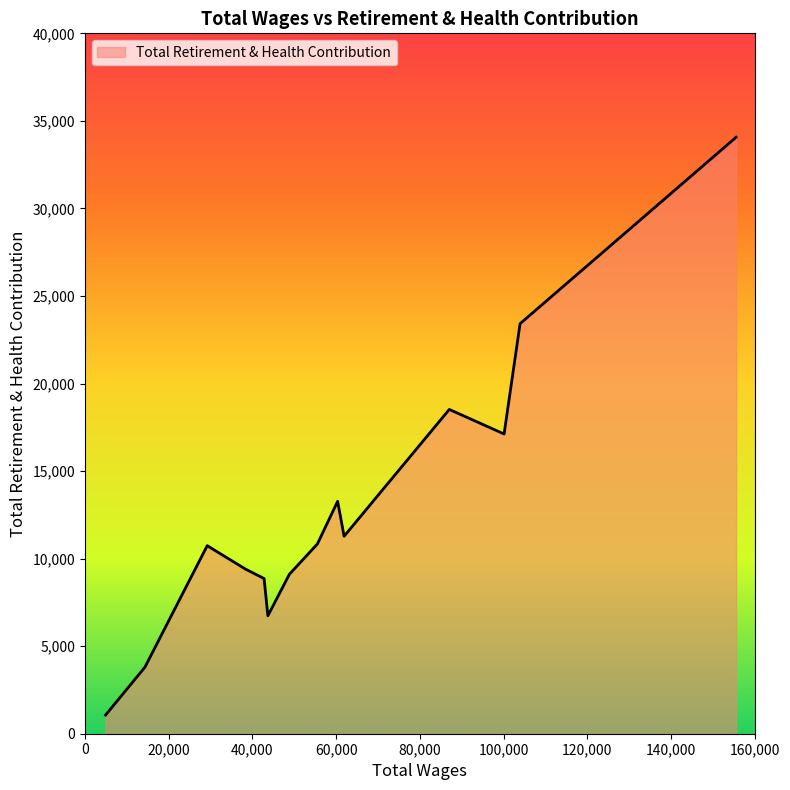

What is the difference between the maximum and minimum values?

32997